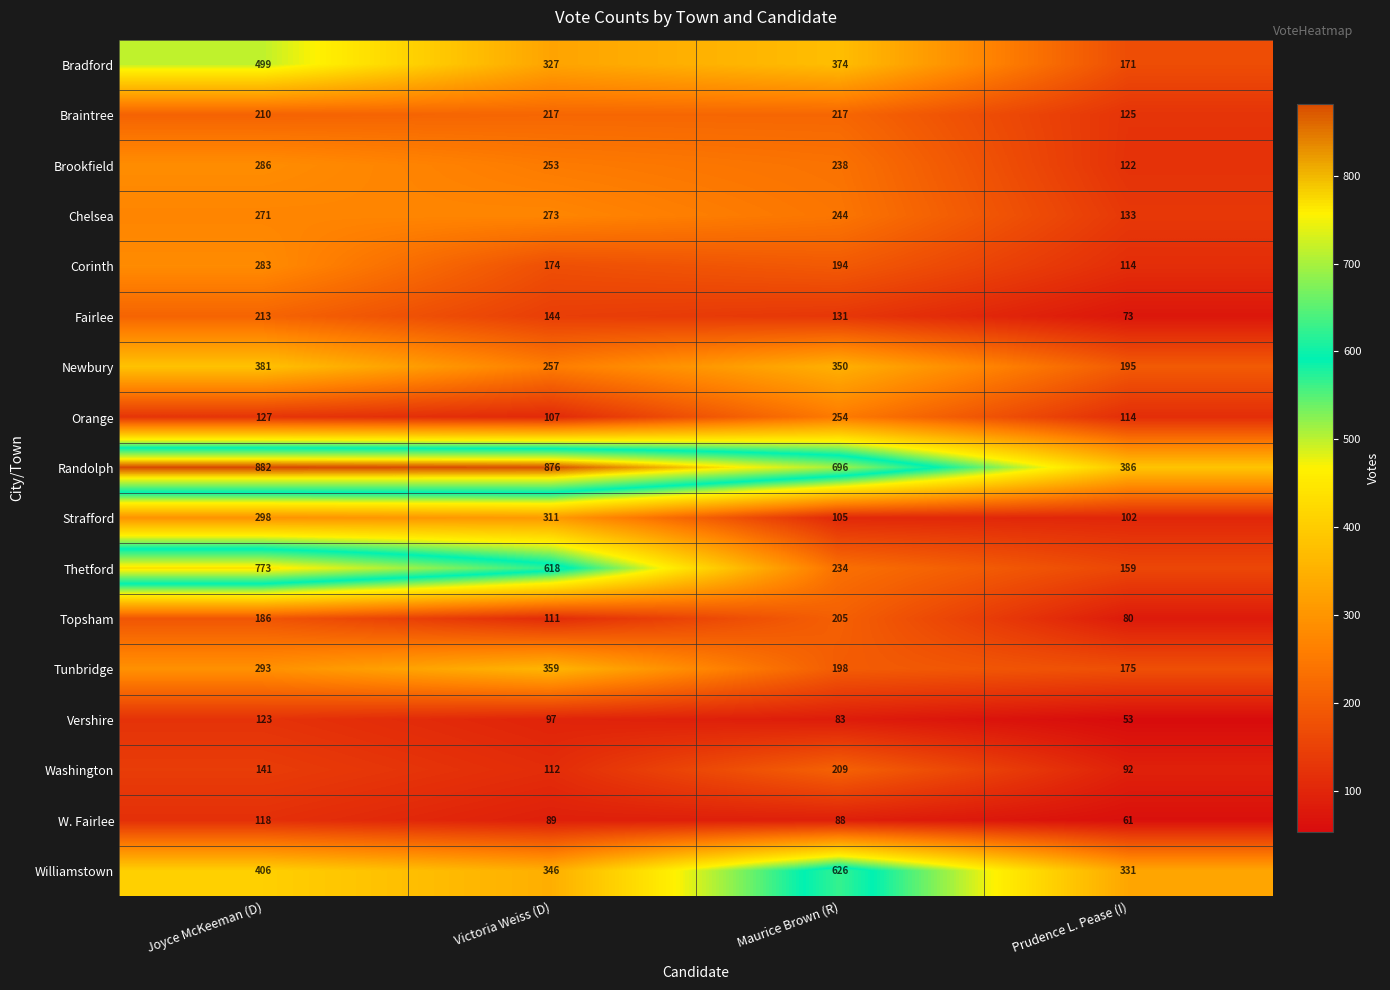

Is it true that Tunbridge equals 172 at Joyce McKeeman (D)?

False